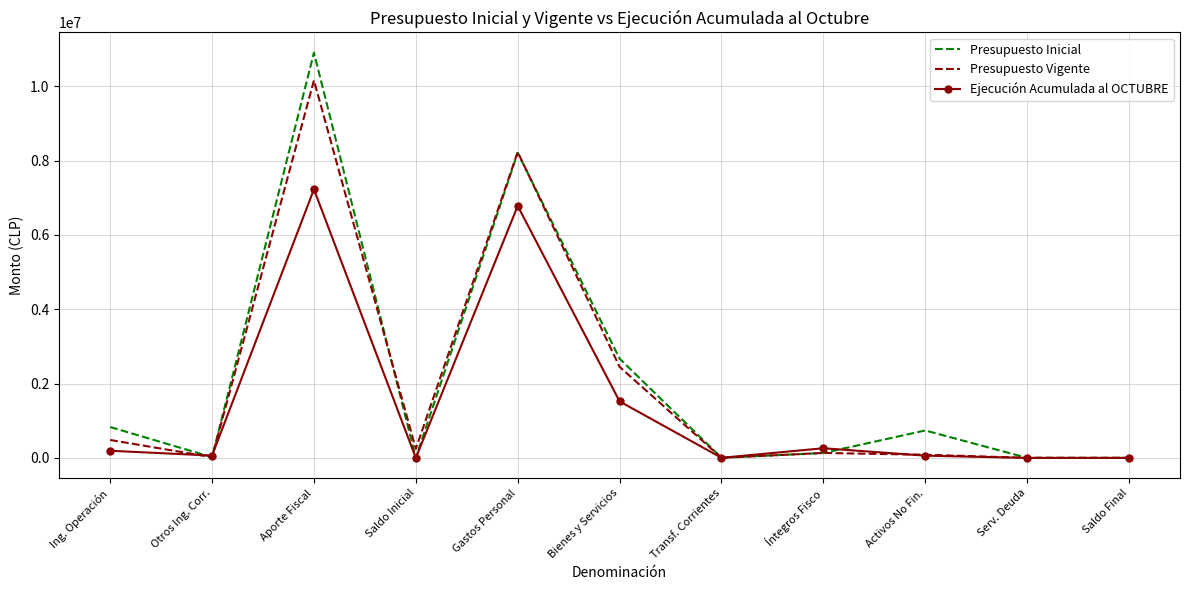

True or false: Presupuesto Inicial has more than 2 interior local peaks.

True